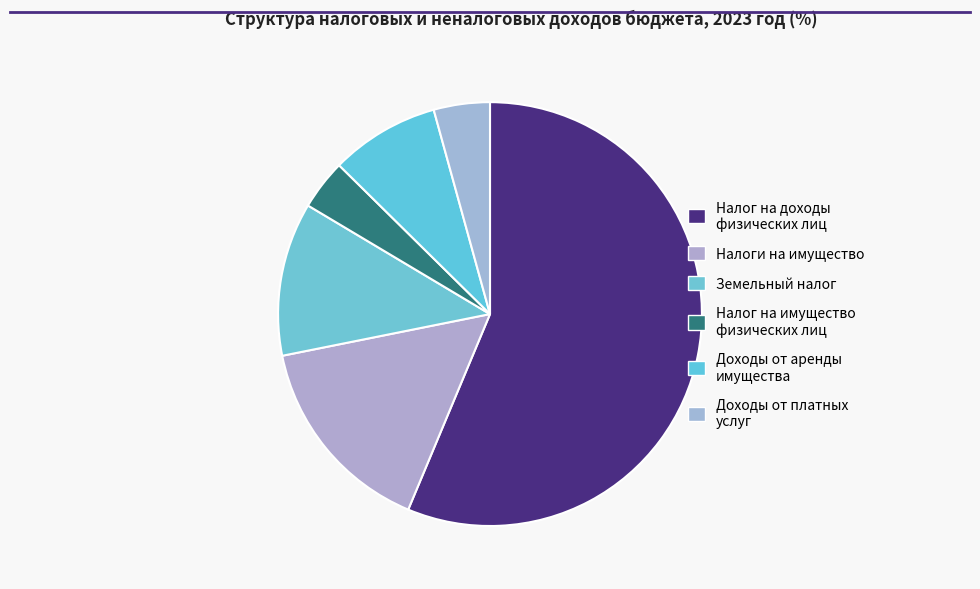

To the nearest percent, what portion does Налог на имущество физических лиц represent?

4%